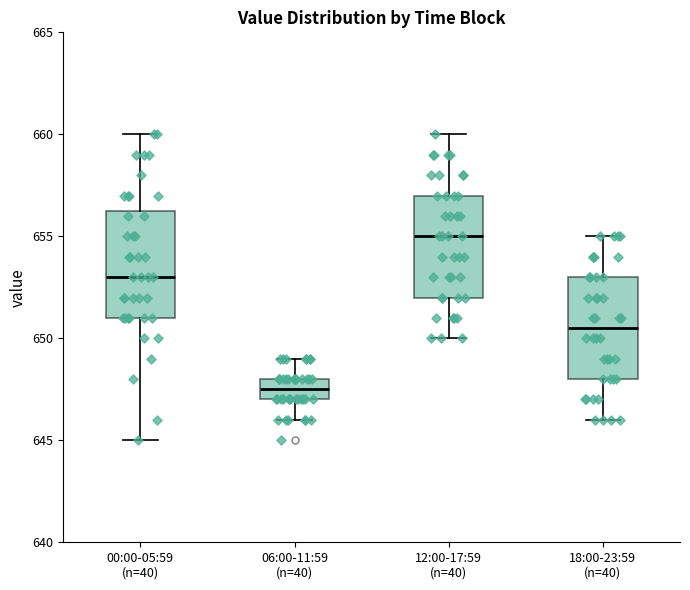

Where does the lower whisker of the box for 12:00-17:59 (n=40) end on the y-axis? The values are not printed on the chart, so give them approximately, as read against the axis.

650.0